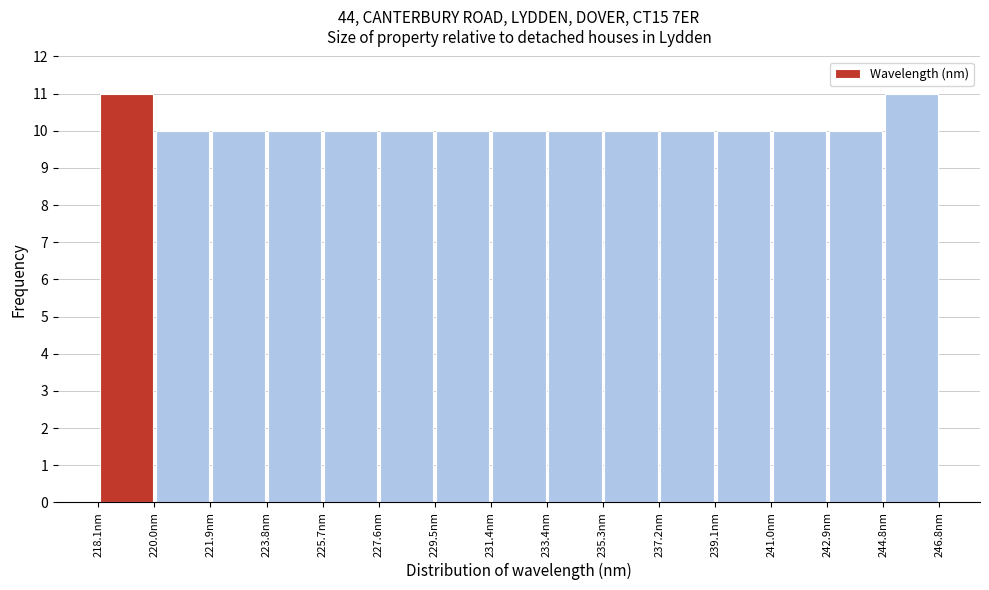

How tall is the bar that spans 239.2 to 241.0 on the x-axis? Neither the bar edges nor the heights are printed on the chart, so give them approximately, as read against the axes.

10